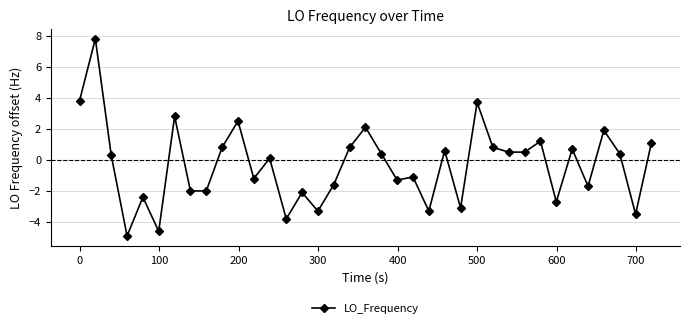

What is the average value?

-0.3